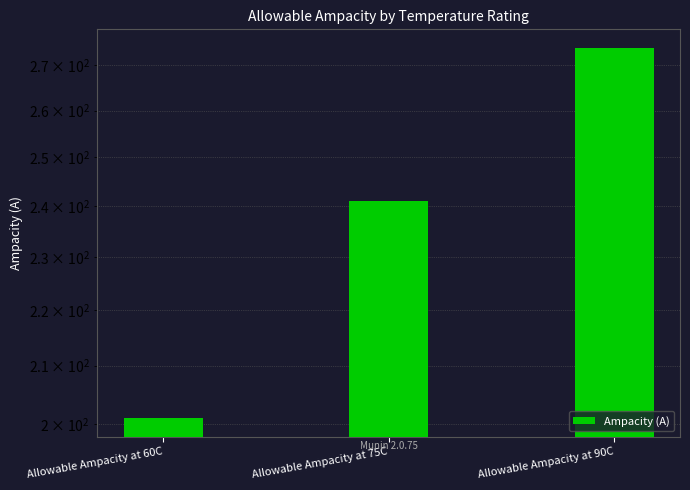

Reading left to right, transcribe all the data shown in this chart.

201	241	274